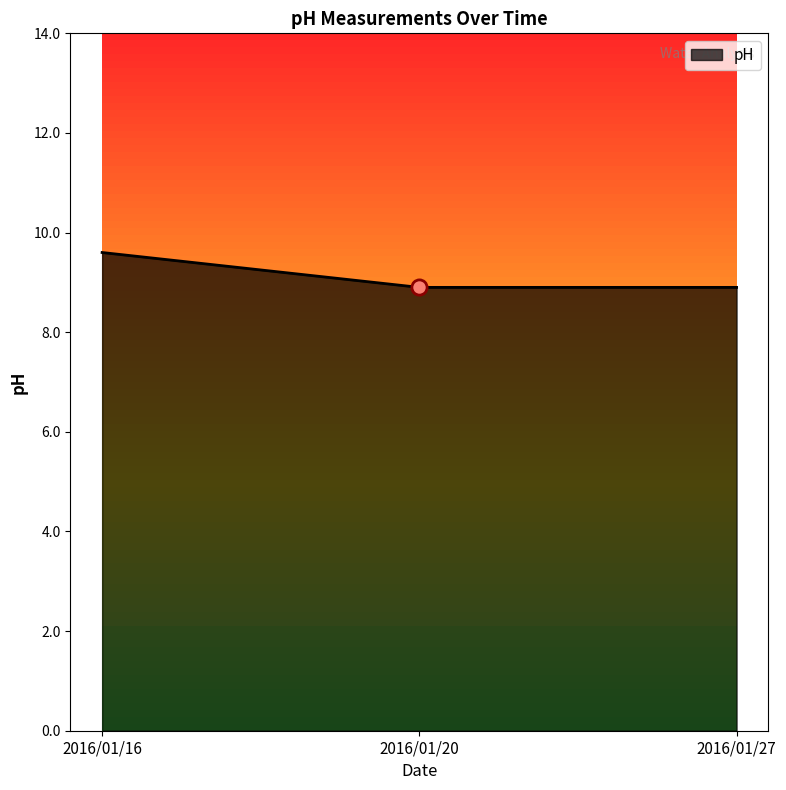

What is the ratio of the value at 2016/01/16 to the value at 2016/01/20?

1.1